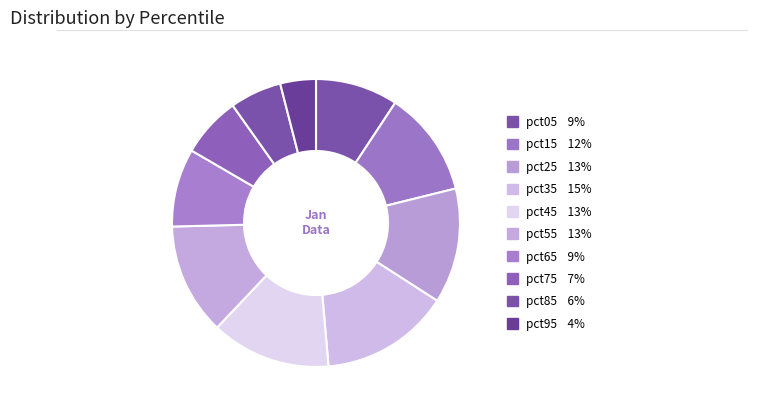

Is it true that pct75 is 7% of the pie?

True